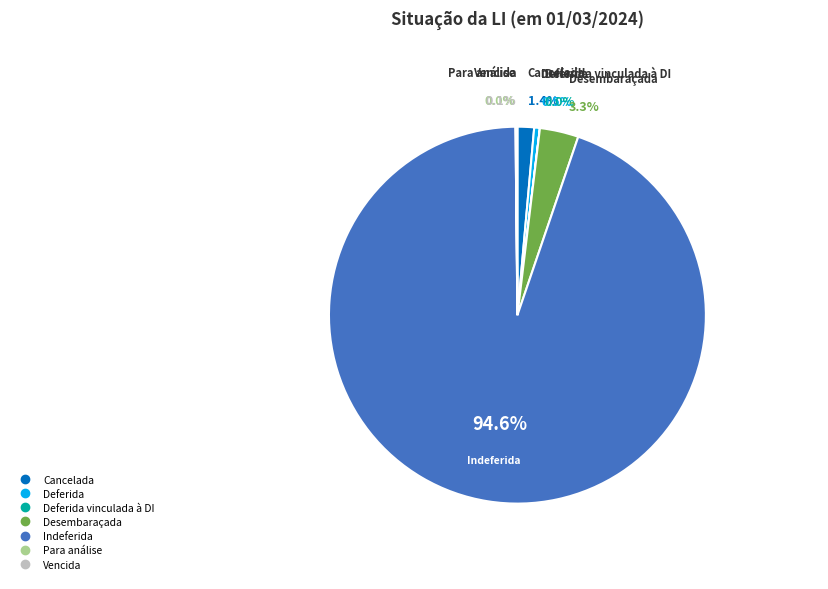

True or false: Vencida accounts for 12% of the total.

False